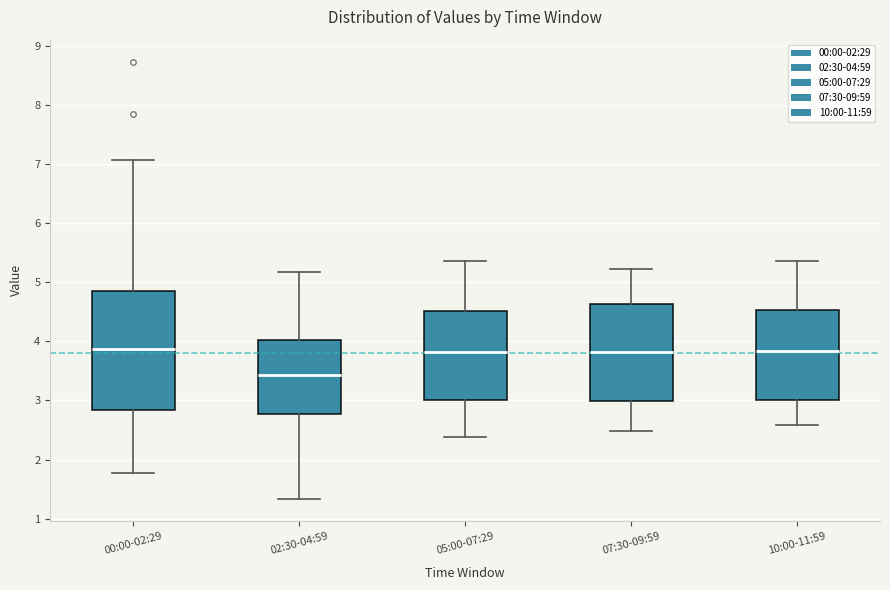

Where does the upper whisker of the box for 07:30-09:59 end on the y-axis? The values are not printed on the chart, so give them approximately, as read against the axis.

5.2